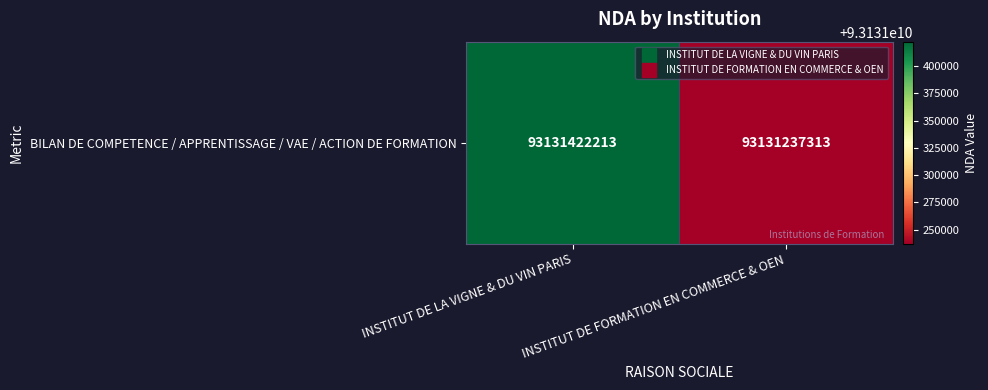

Reading right to left, what are all the values shown in this chart?

93131237313	93131422213